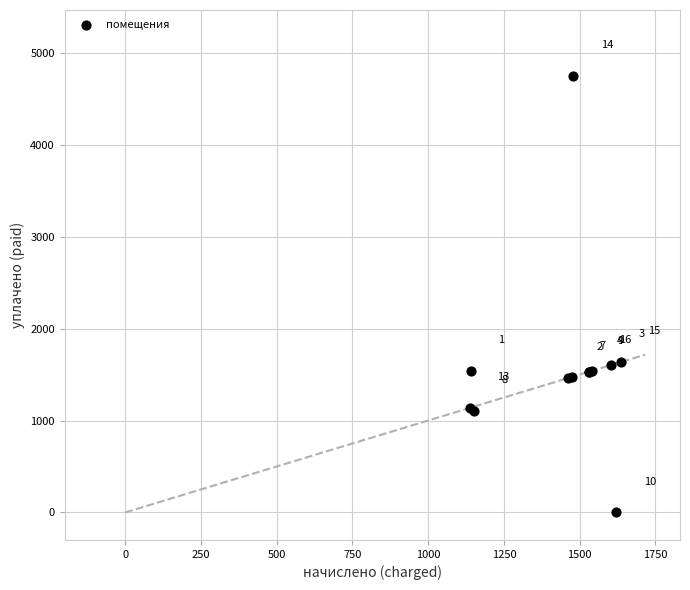

What Y value in the scatter plot is closest to 2377?

1635.0